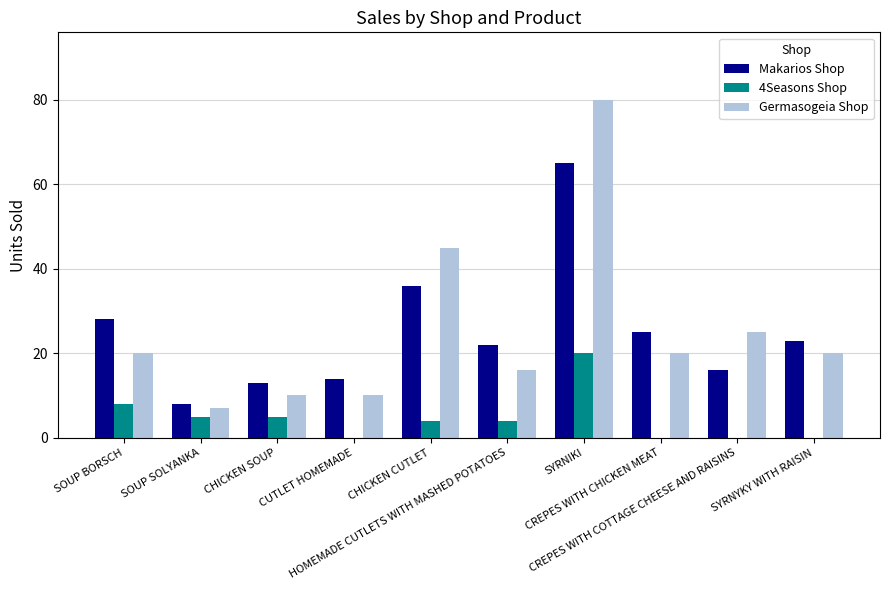

What is the sum of all Makarios Shop values?

250